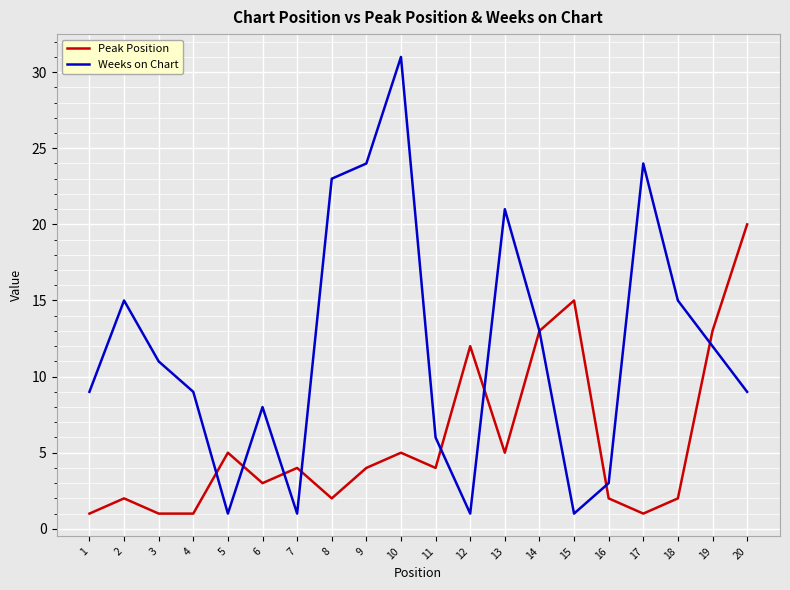

Which series changed the most between 3 and 18?

Weeks on Chart